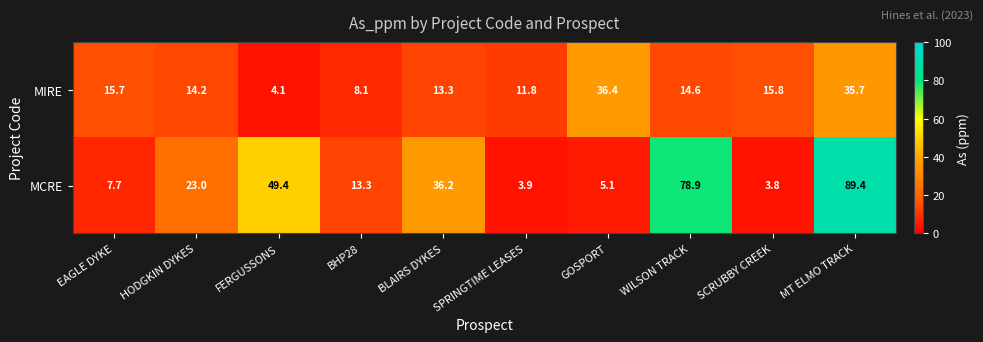

Where is MIRE nearest to the value 20?

SCRUBBY CREEK